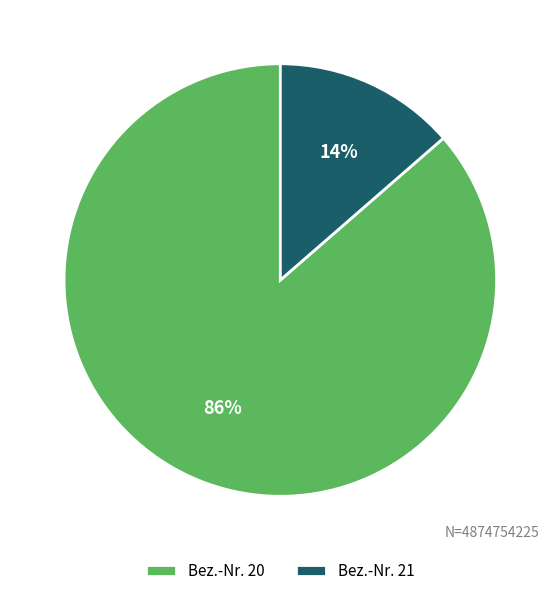

What percentage is the Bez.-Nr. 20 slice, to the nearest percent?

86%